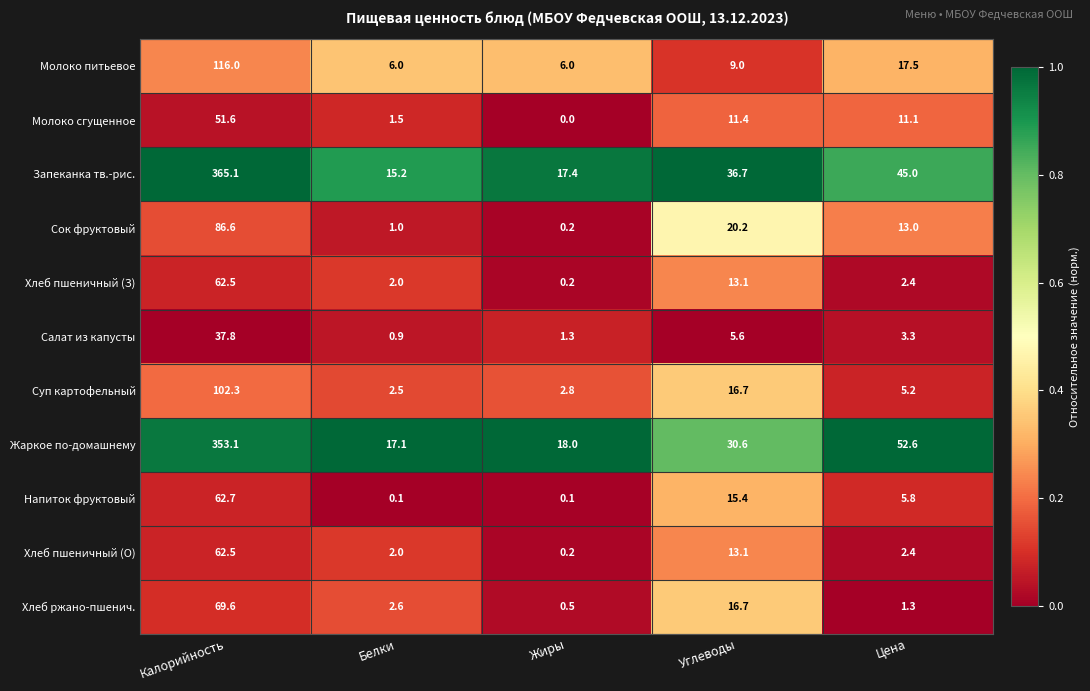

What is the average value of the Напиток фруктовый series?

16.8